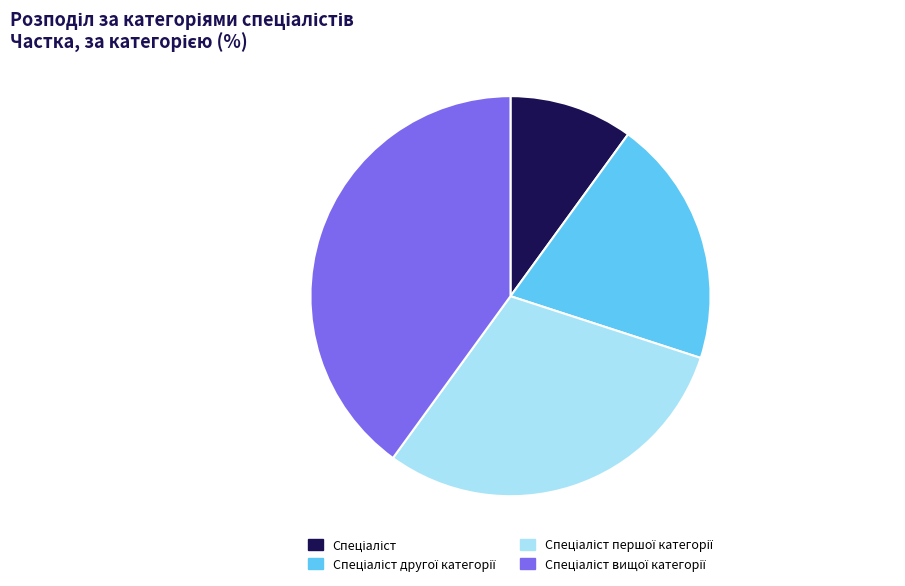

Is there a majority slice in this chart?

No